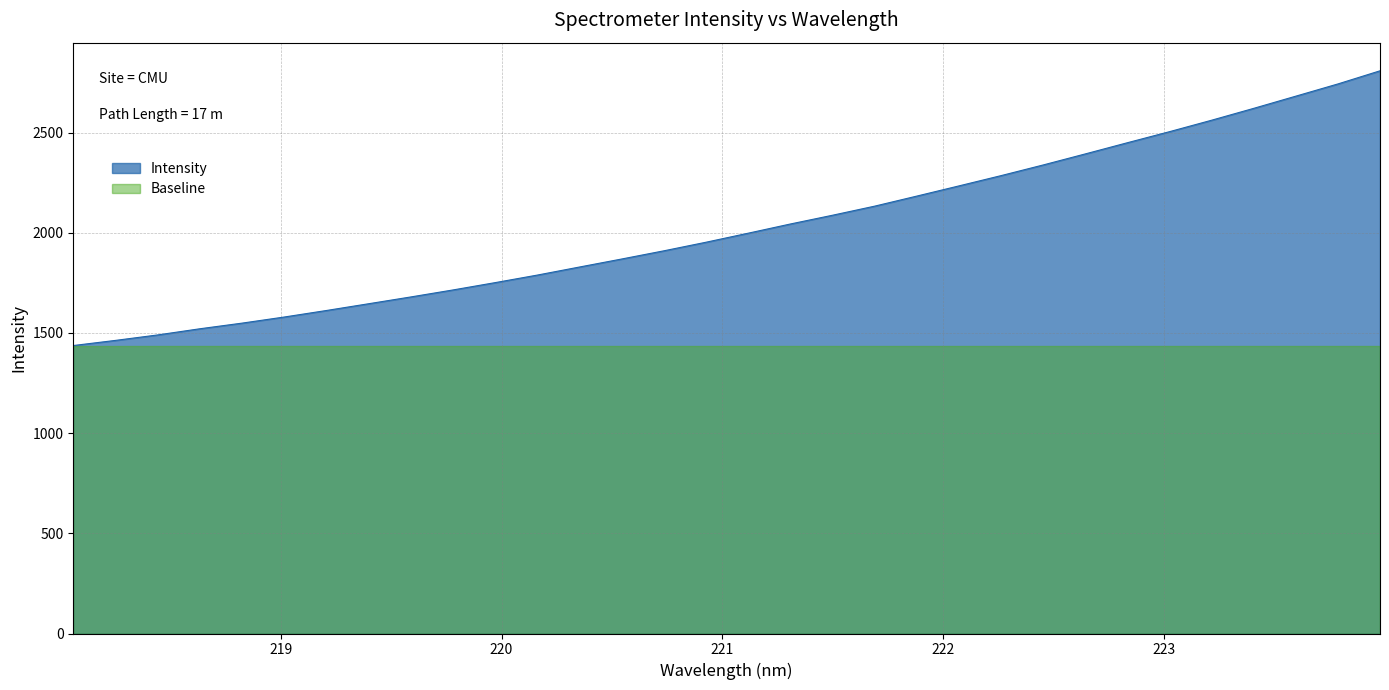

List the labels in order of value, smallest first.

218.0596, 218.2508, 218.442, 218.6332, 218.8244, 219.0156, 219.2067, 219.3979, 219.589, 219.7801, 219.9712, 220.1623, 220.3533, 220.5444, 220.7354, 220.9264, 221.1174, 221.3083, 221.4993, 221.6902, 221.8812, 222.0721, 222.263, 222.4538, 222.6447, 222.8355, 223.0264, 223.2172, 223.408, 223.5987, 223.7895, 223.9802